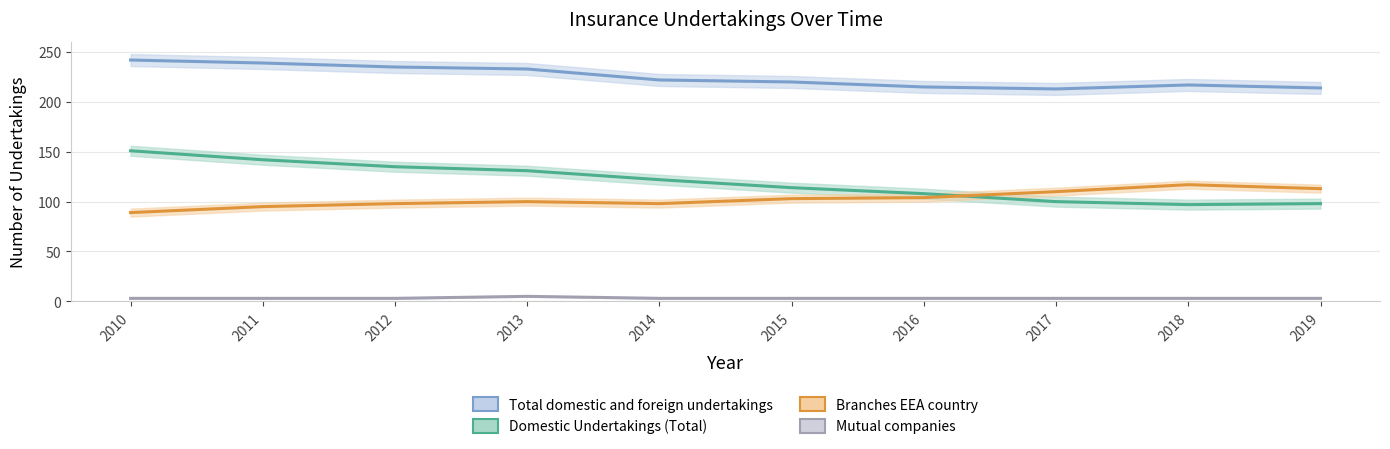

What is the average value of the Branches EEA country series?

103